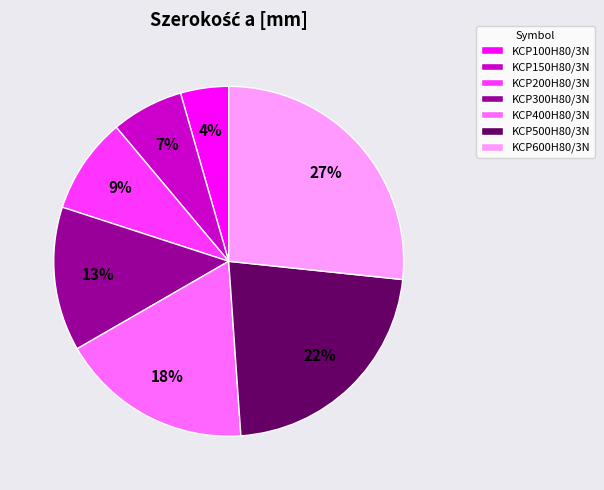

To the nearest percent, what is the difference between the KCP400H80/3N and KCP150H80/3N slice percentages?

11%